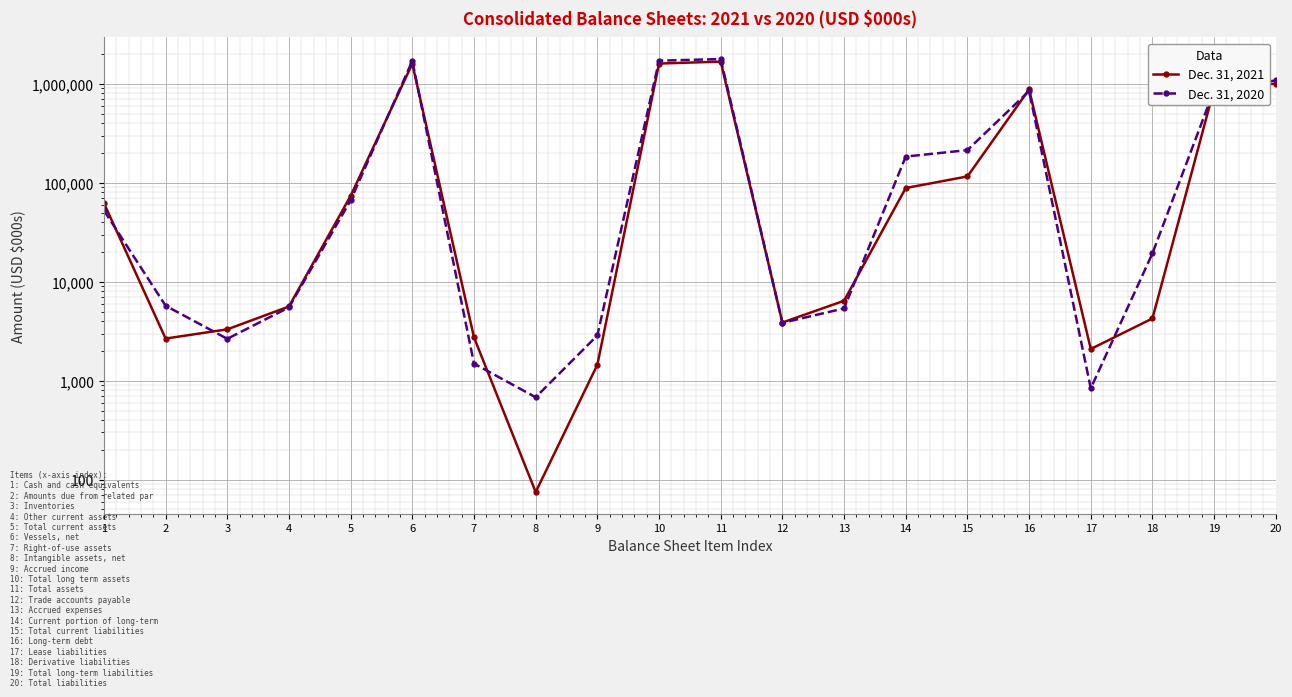

At which label does Dec. 31, 2020 reach its minimum?

8